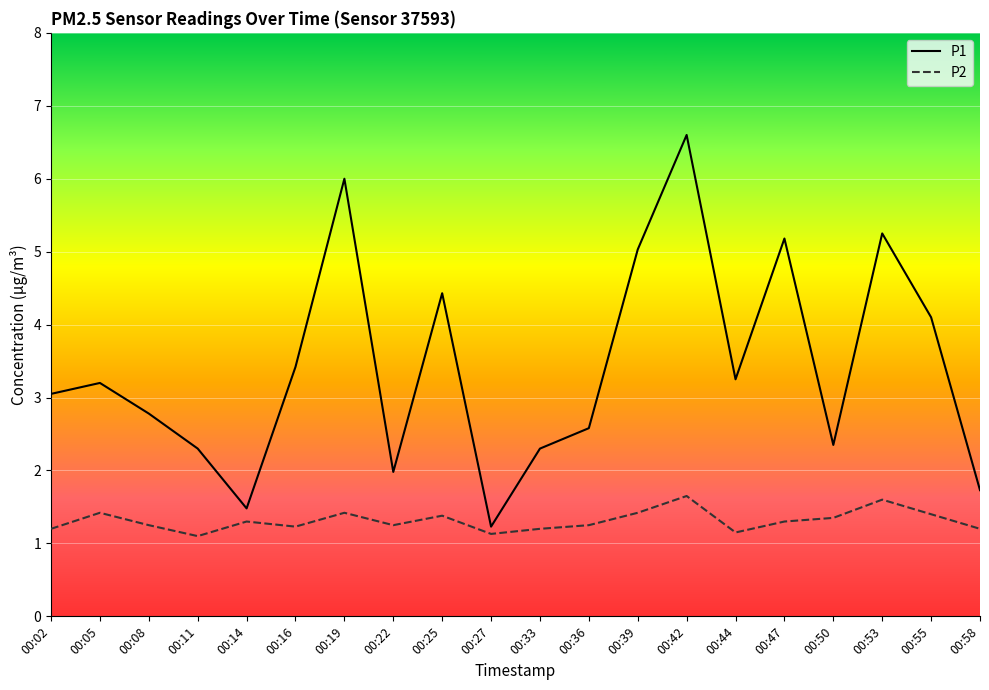

In P2, how many points are lower than both neighbors (excluding endpoints)?

5